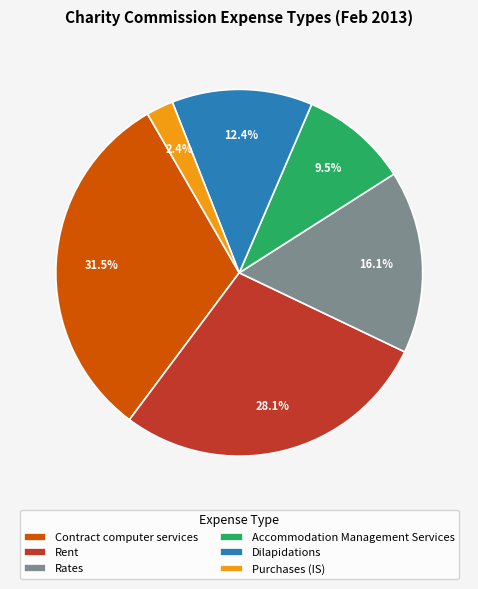

What is the largest slice in the pie chart?

Contract computer services